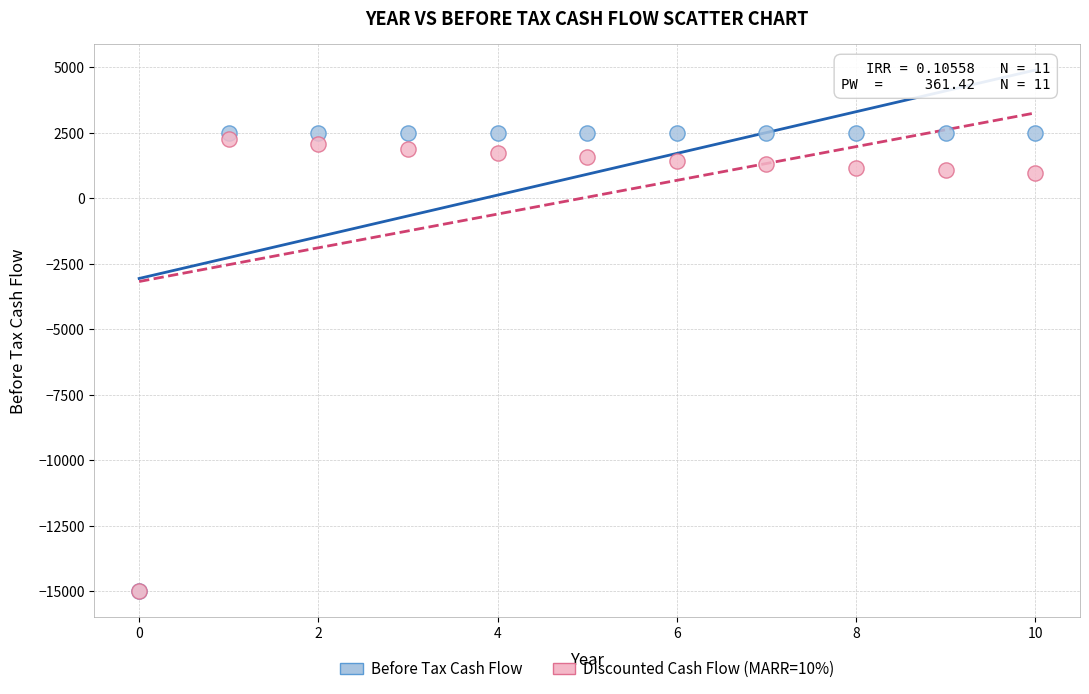

Which series has the widest spread of Y values?

Before Tax Cash Flow